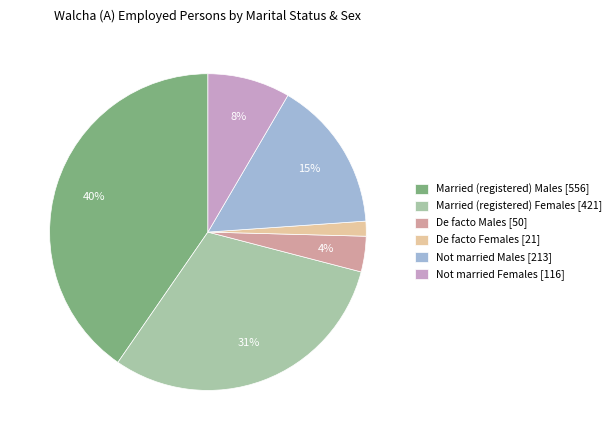

What is the ratio of the value at Married (registered) Males [556] to the value at Married (registered) Females [421]?

1.3